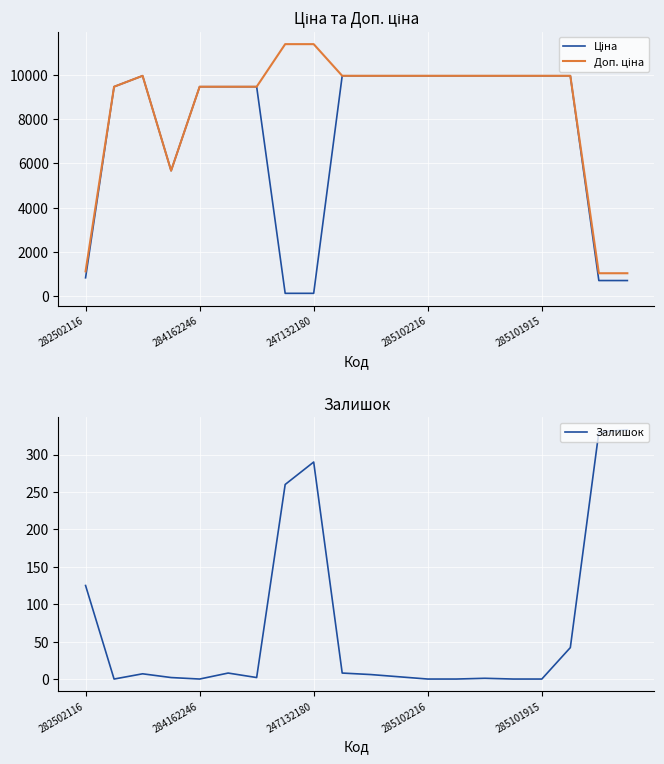

Where is Залишок nearest to the value 166?

282502116